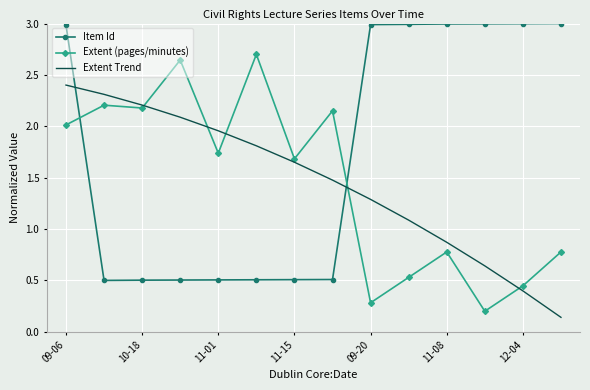

List the series in order of their peak value, lowest first.

Extent Trend, Extent (pages/minutes), Item Id